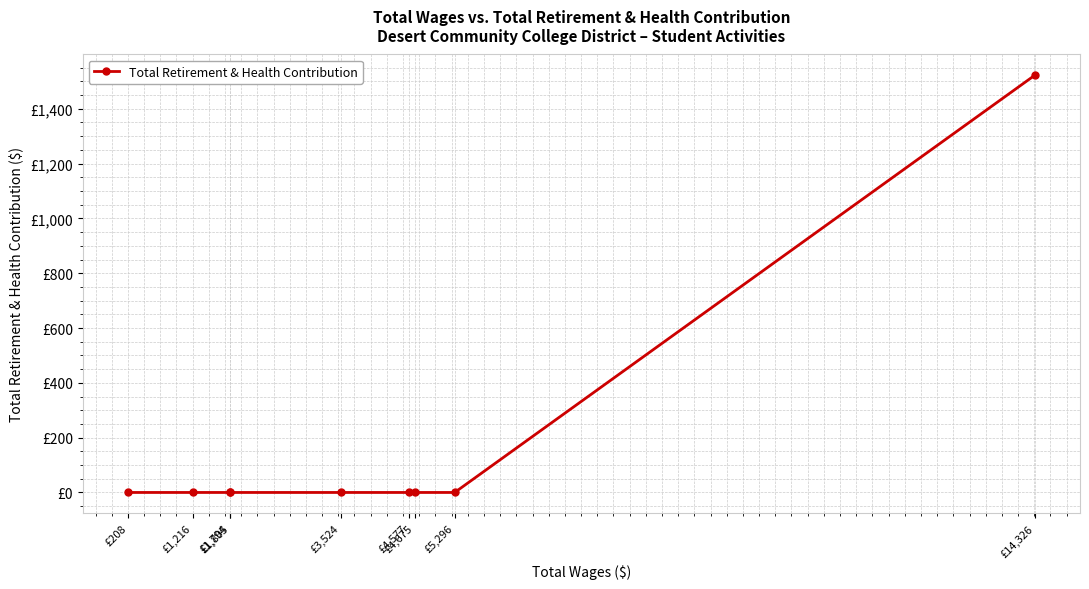

Which label corresponds to the smallest value in the chart?

£208